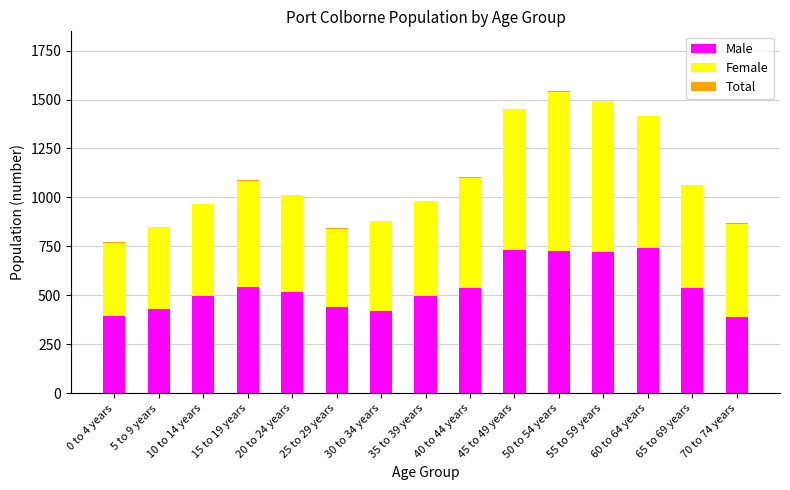

Is the value of Male at 25 to 29 years greater than the value of Total at 40 to 44 years?

Yes